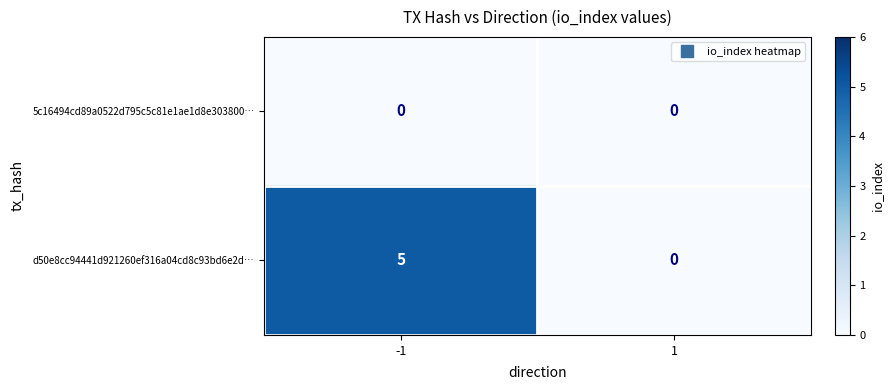

Which series has the largest range (max minus min)?

d50e8cc94441d921260ef316a04cd8c93bd6e2d…